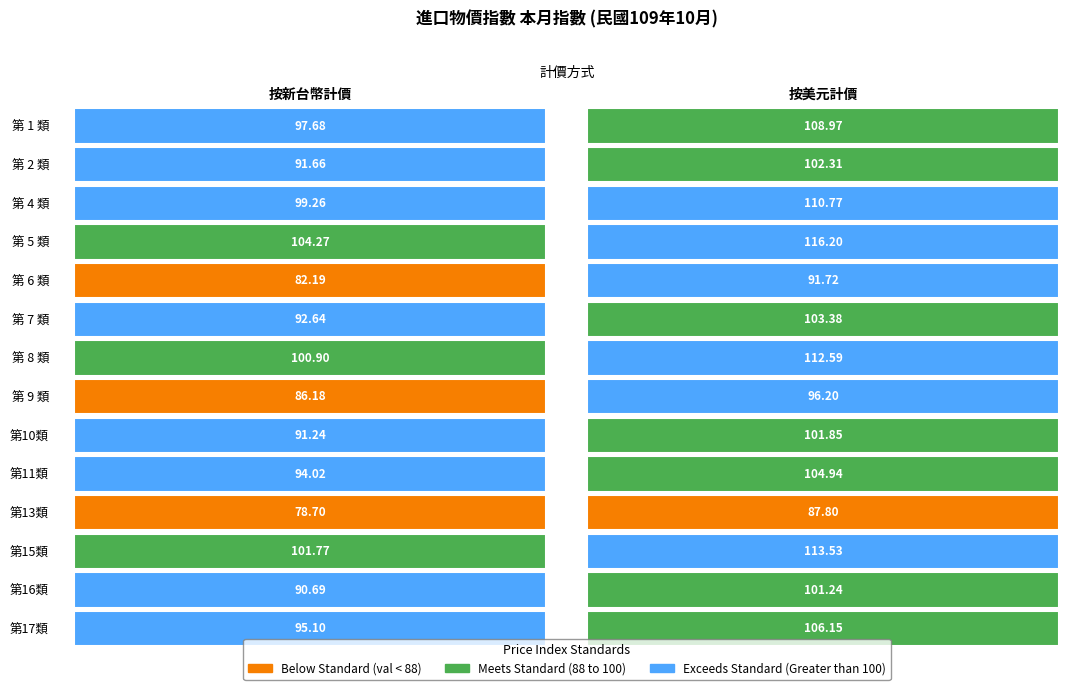

What is the minimum value for 第10類?

91.2